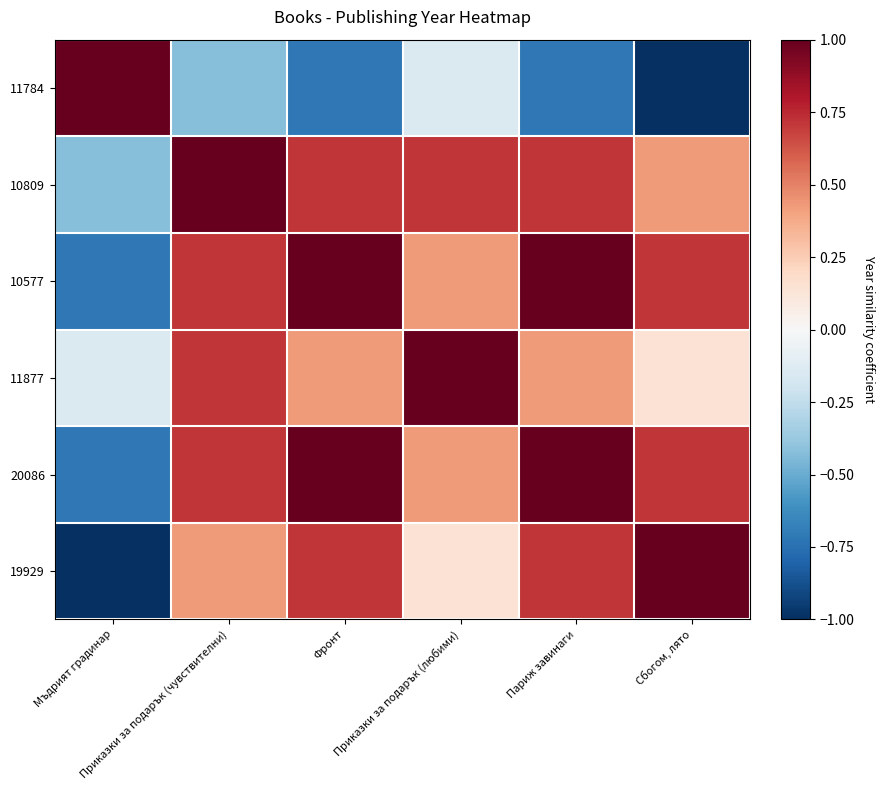

Count the number of categories in the chart.

6